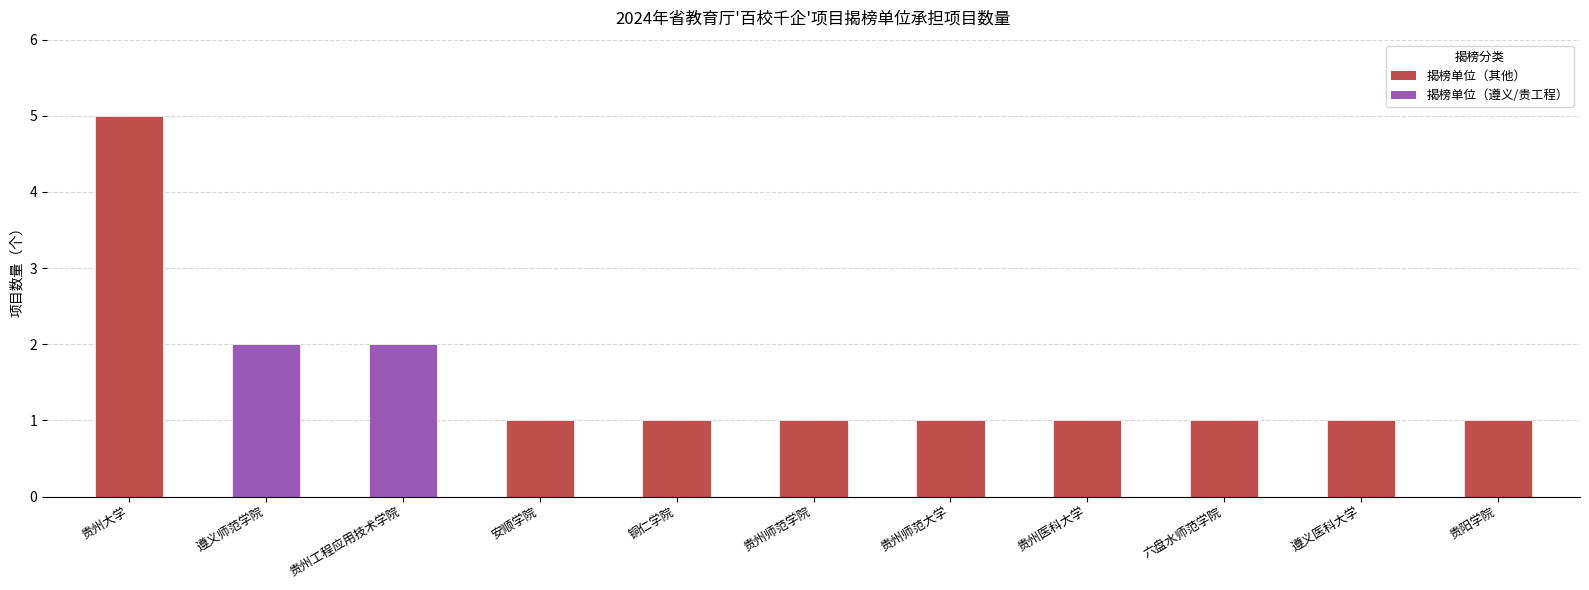

Is it true that the value at 贵州师范大学 is 0?

False